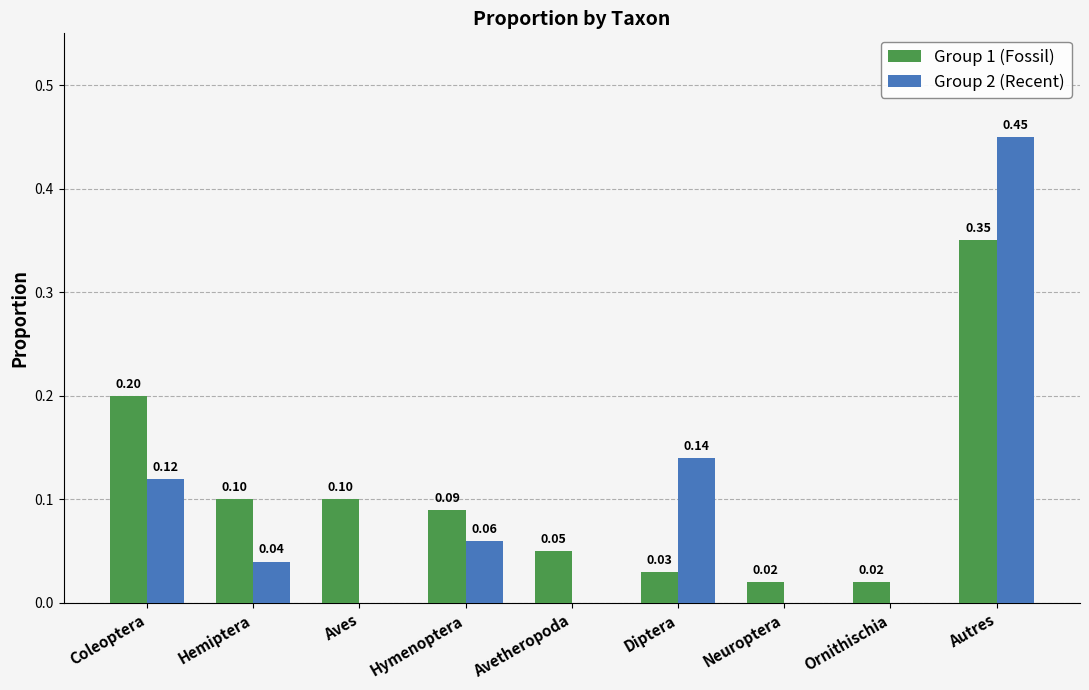

What is the average value of the Group 2 (Recent) series?

0.1